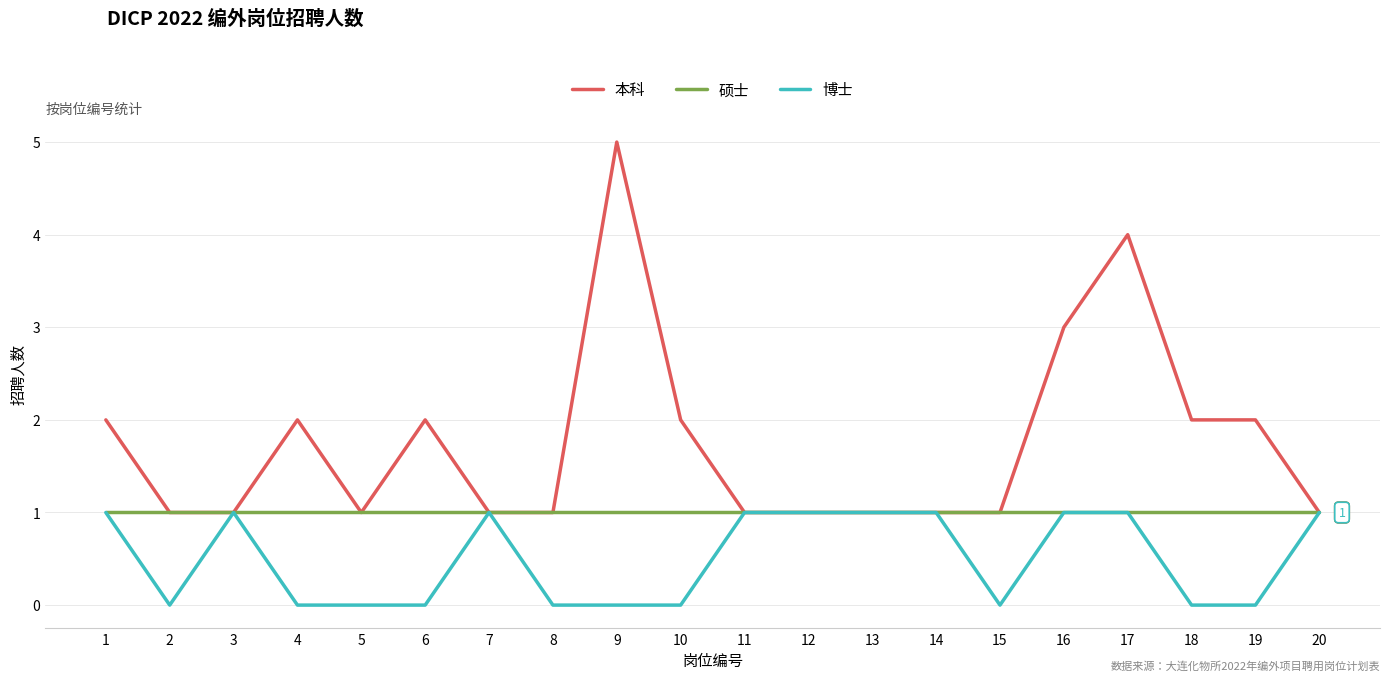

List the series in order of their overall mean, highest first.

本科, 硕士, 博士